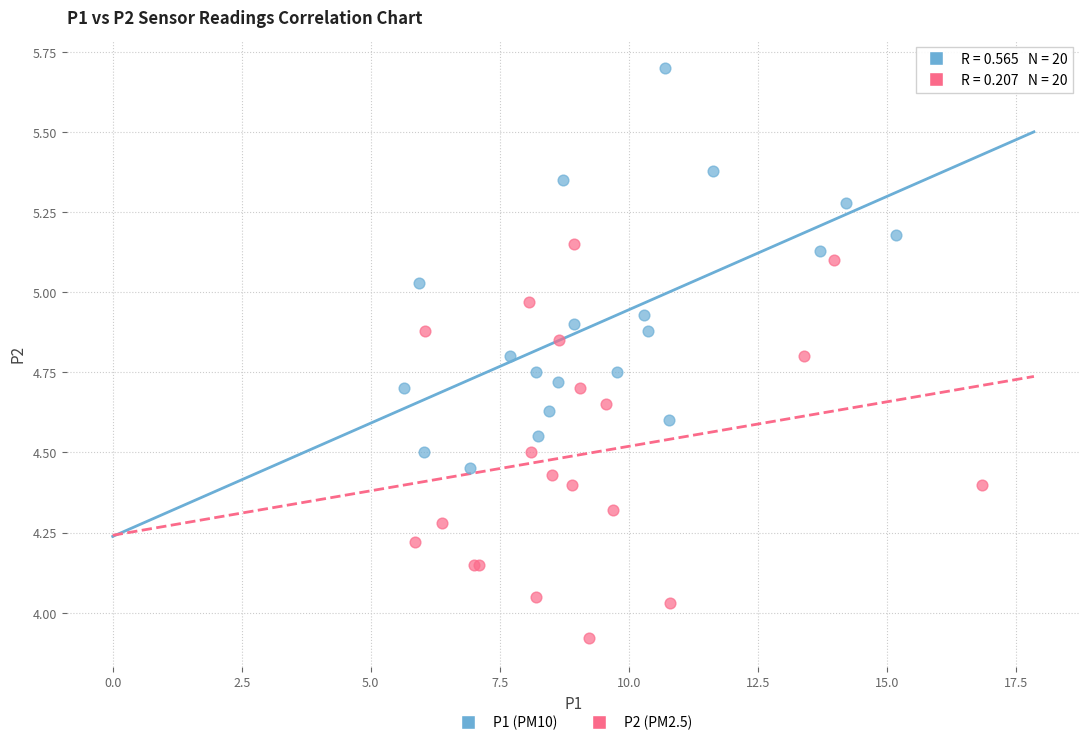

What are all the series names shown in the legend?

P1 (PM10), P2 (PM2.5)